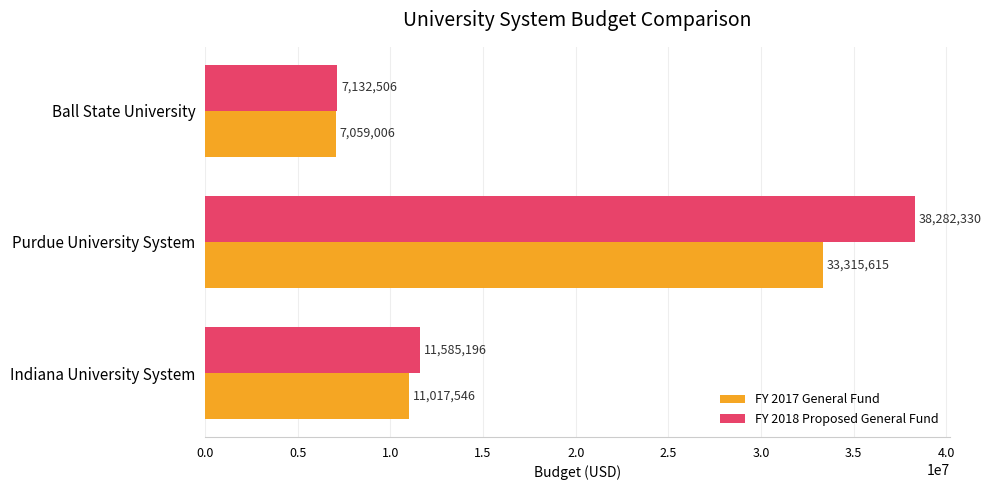

What is the spread (max minus min) of values at Ball State University?

73500